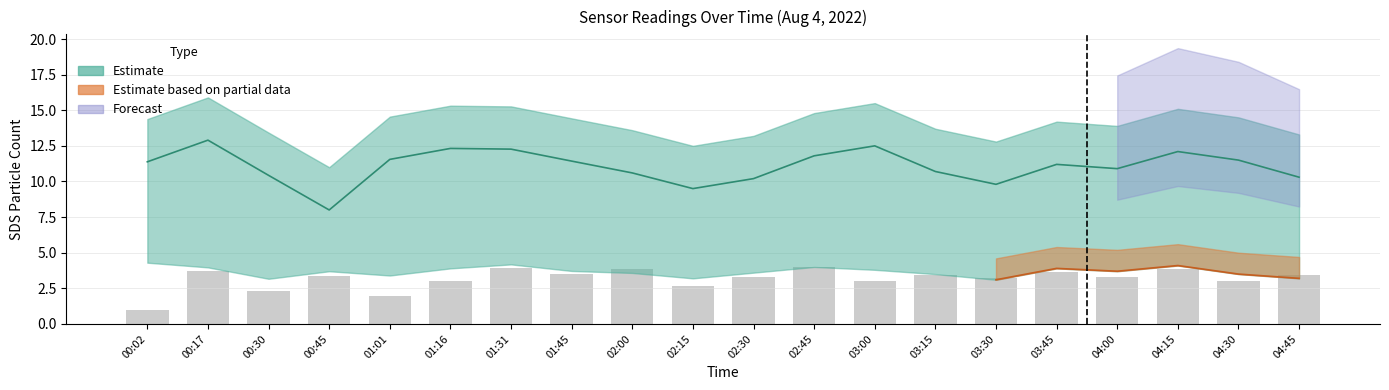

Is it true that SDS_P1_upper equals 14.4 at 01:45?

True